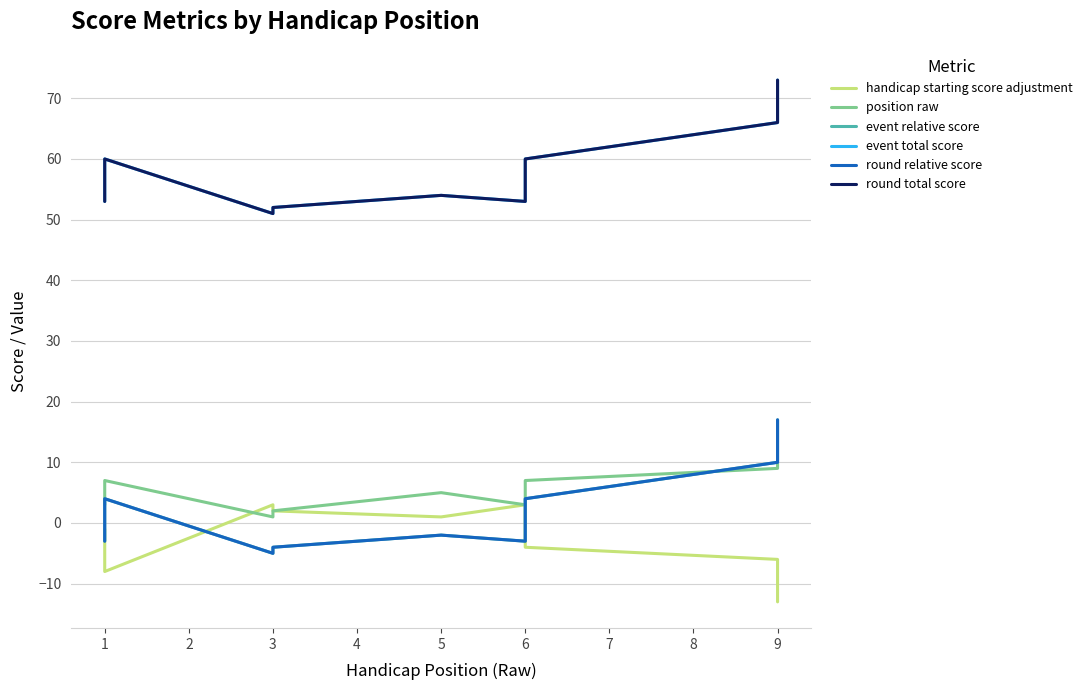

What is the value of the position raw point at the 8th from the left?

7